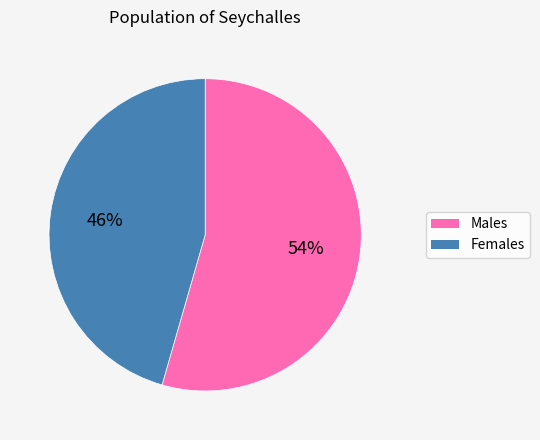

Does any single category account for the majority?

Yes